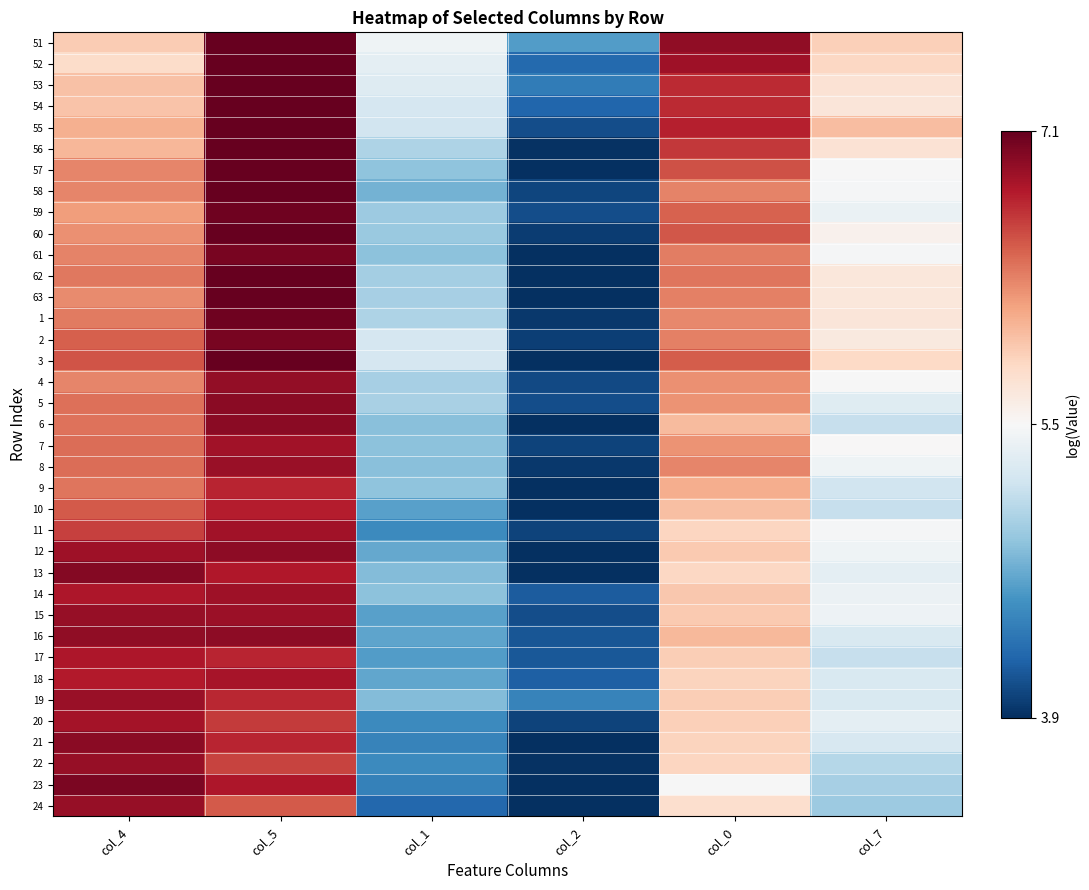

What is the minimum value shown in the chart?

3.5